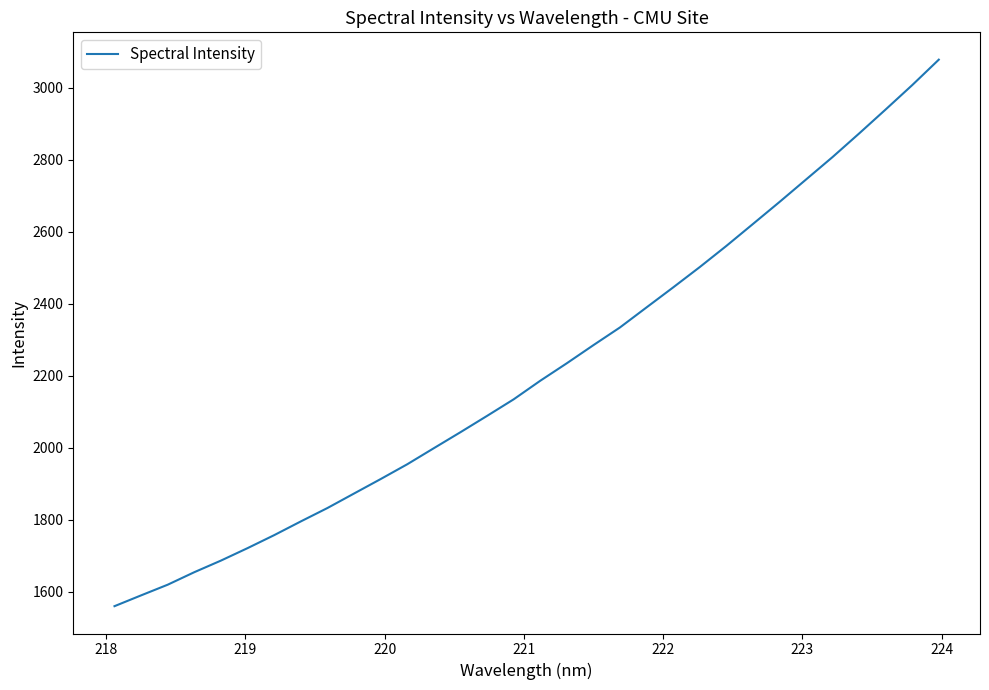

What is the difference between the maximum and minimum values?

1517.9